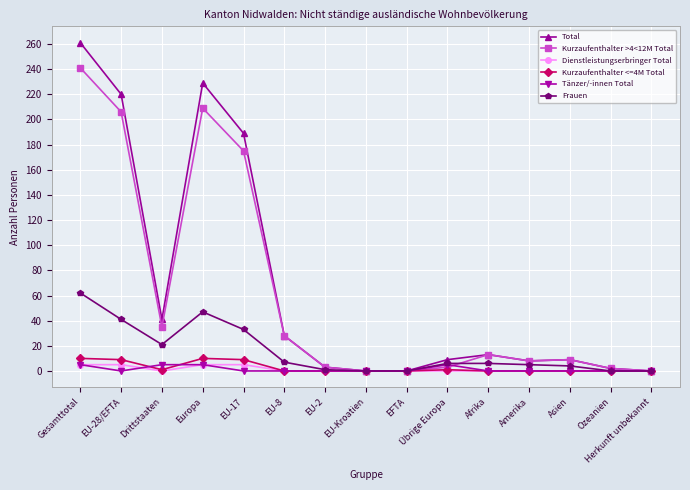

What is the label of the 2nd point from the left?

EU-28/EFTA